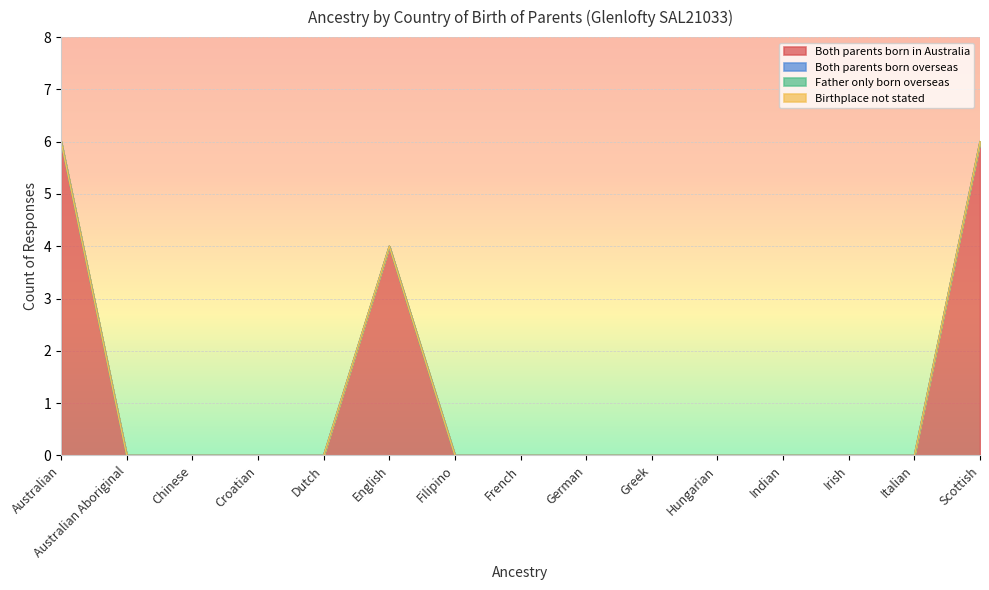

At how many categories does at least one series exceed 5?

2